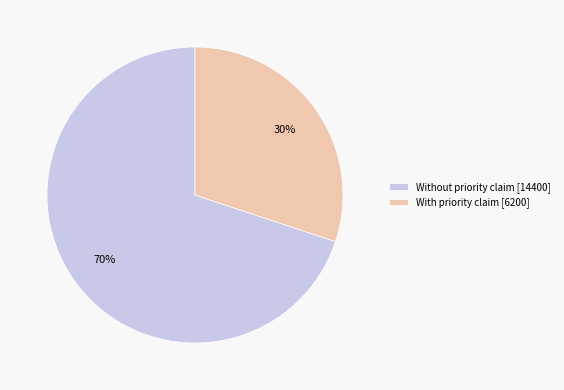

Between With priority claim and Without priority claim, which is larger?

Without priority claim